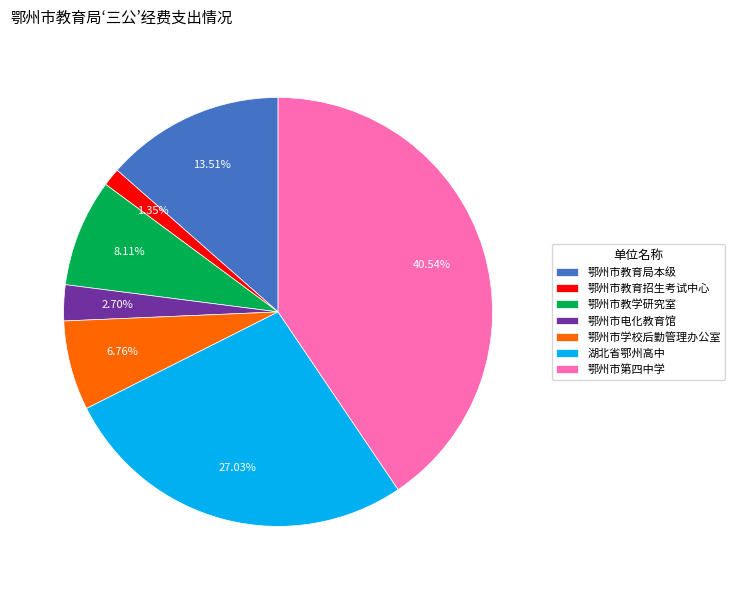

What percentage is the 湖北省鄂州高中 slice, to the nearest percent?

27%